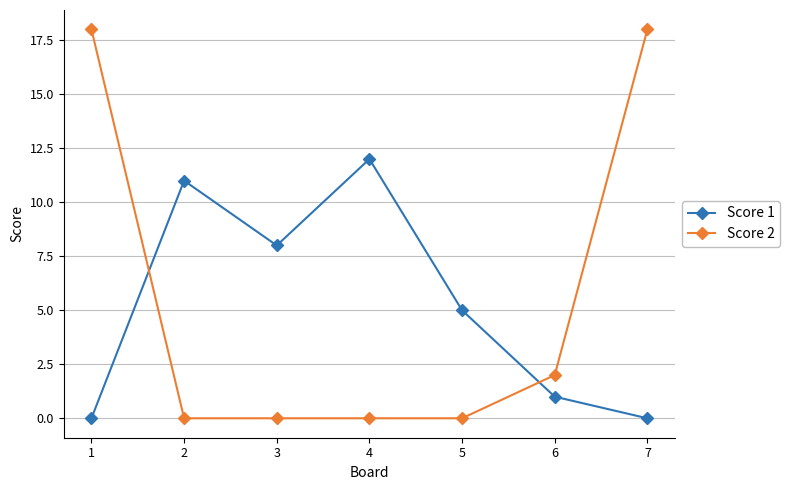

What are all the series names shown in the legend?

Score 1, Score 2